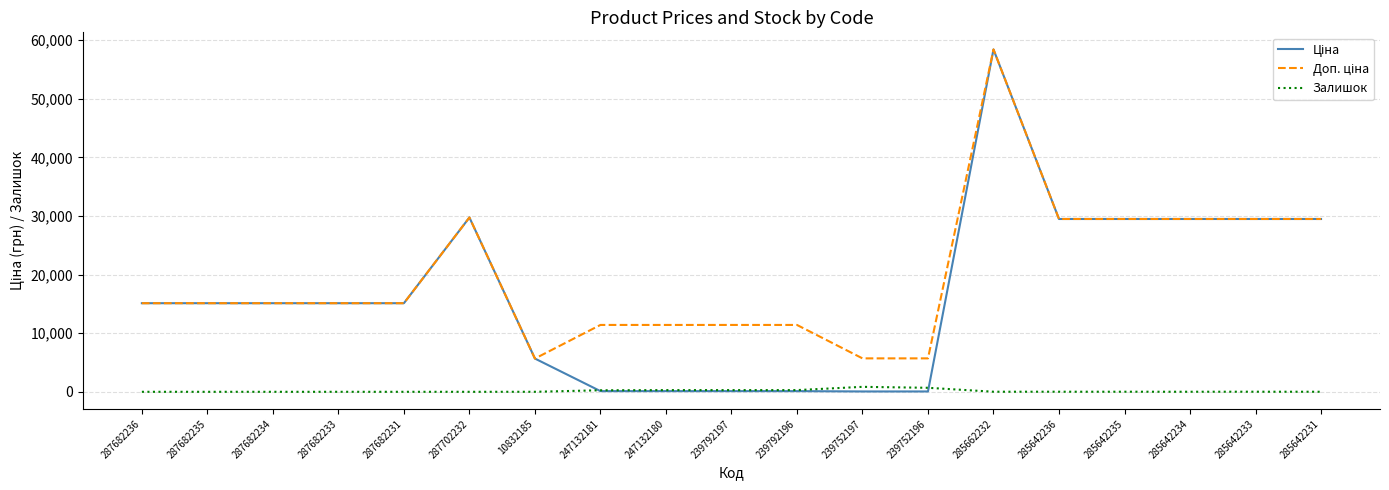

Which category has the highest value across all series?

285662232